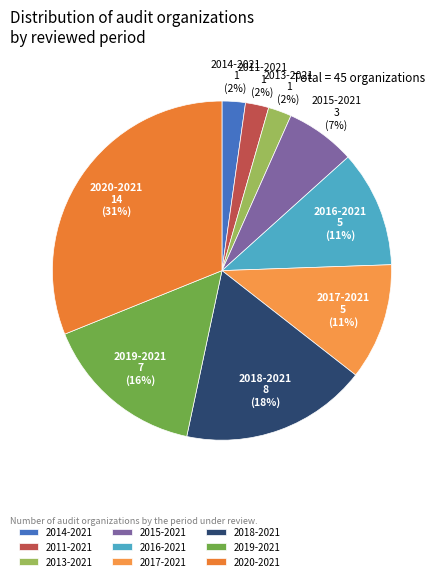

To the nearest percent, what is the average slice percentage?

11%